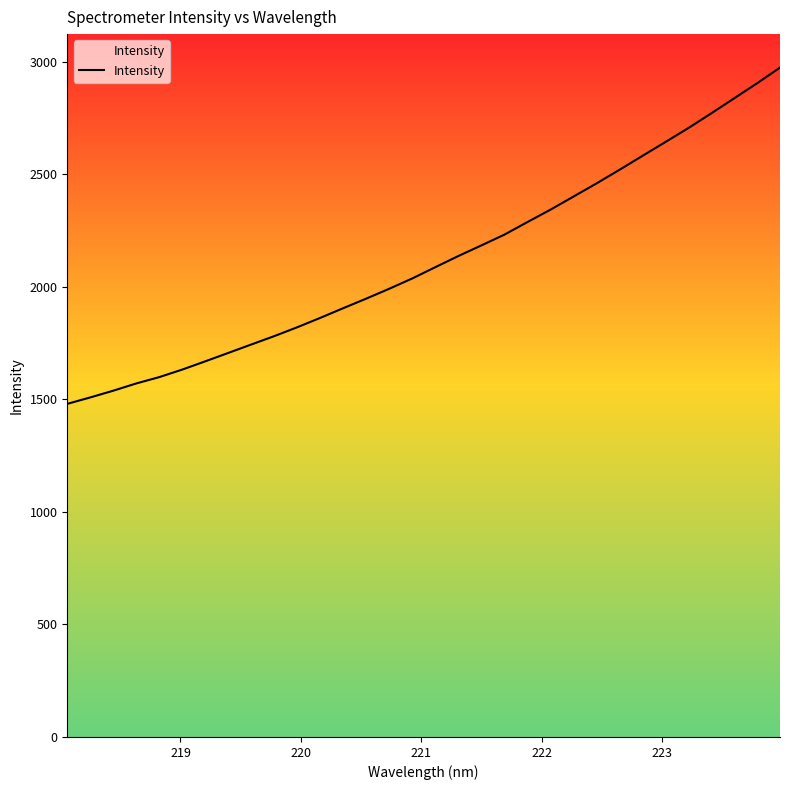

What is the minimum value shown in the chart?

1480.1